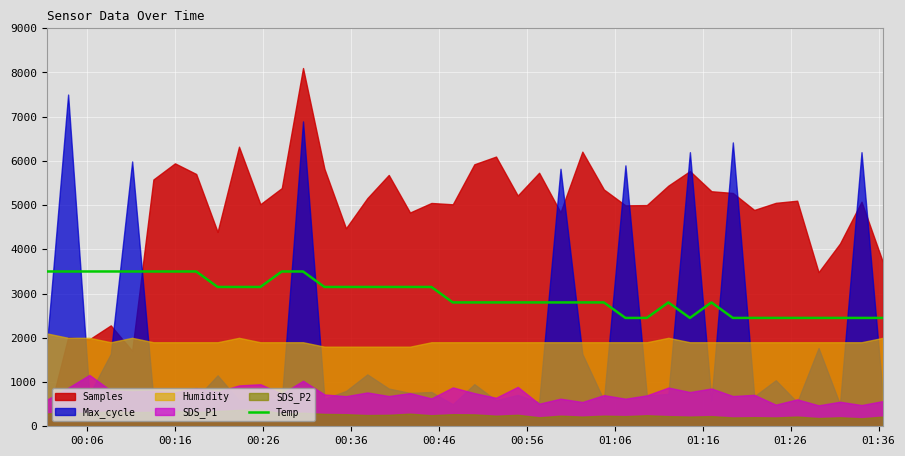

What is the maximum value for Temp?

3500.0